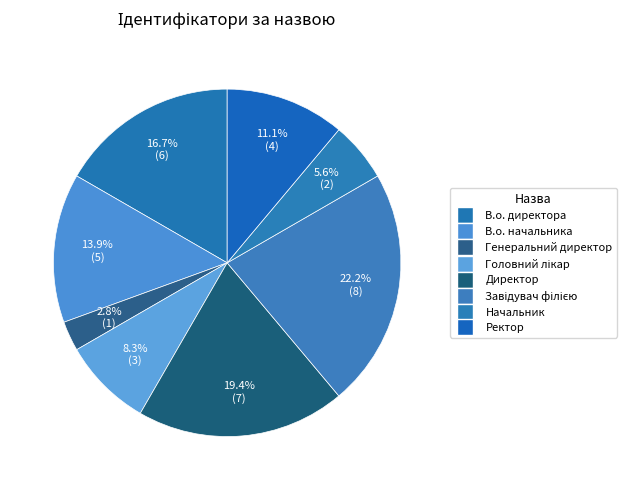

What is the change in value from Головний лікар to Ректор?

+1